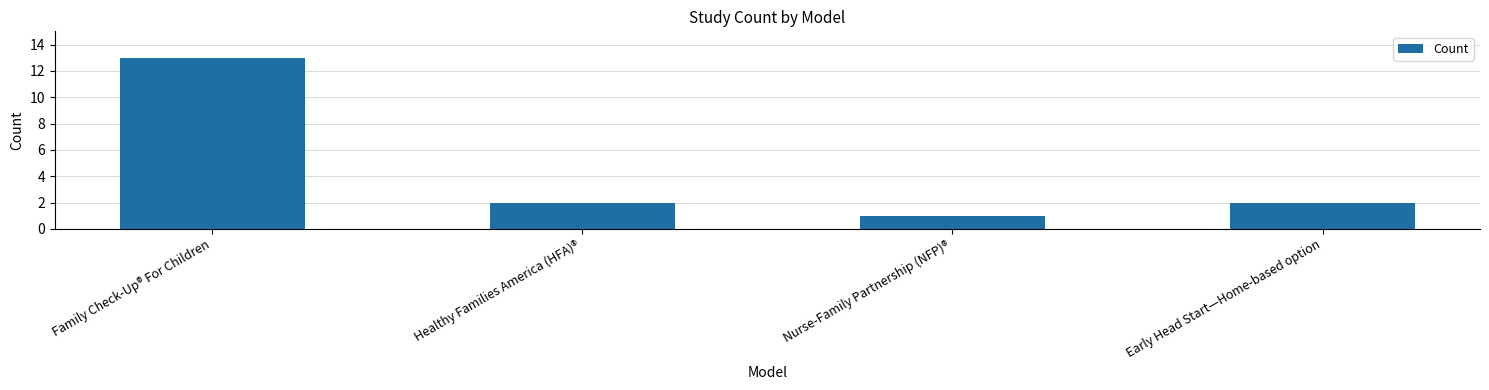

What is the value of the 4th bar from the left?

2